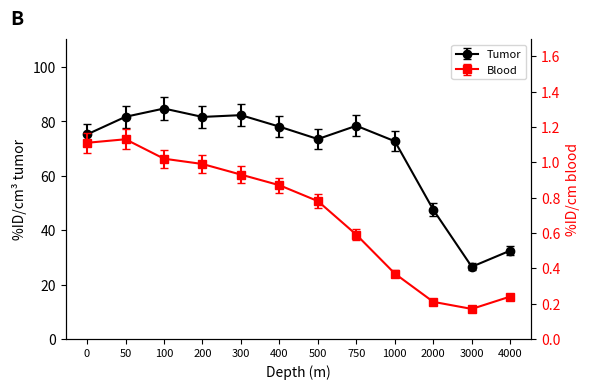

Rank the series at 0 from lowest to highest value.

Blood, Tumor